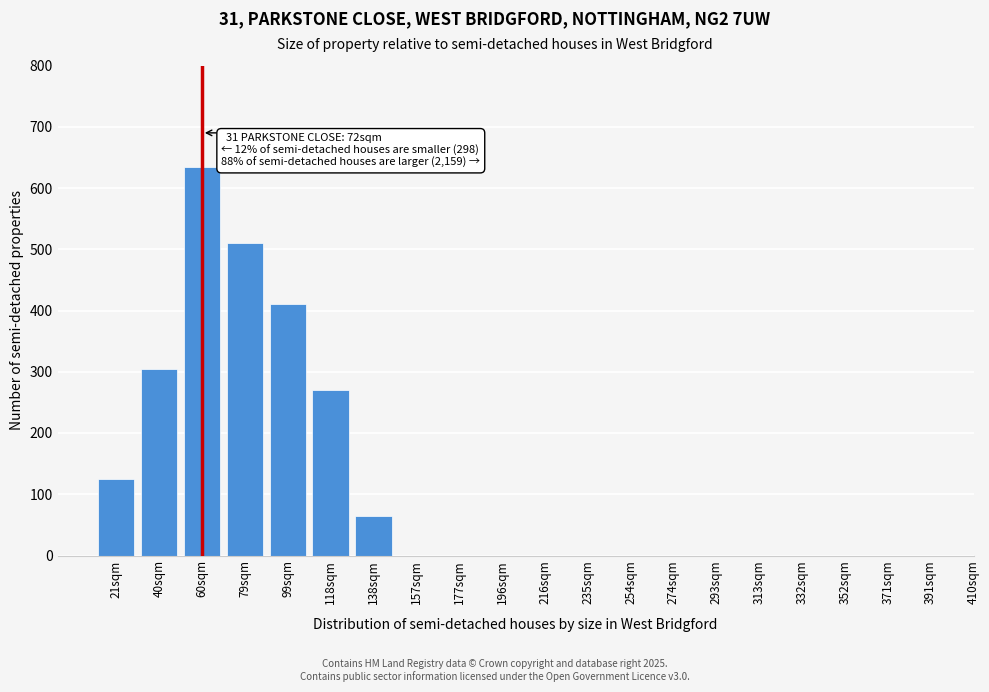

Reading right to left, extract all data points from this chart.

371sqm=0	352sqm=0	332sqm=0	313sqm=0	293sqm=0	274sqm=0	254sqm=0	235sqm=0	216sqm=0	196sqm=0	177sqm=0	157sqm=0	138sqm=65	118sqm=270	99sqm=410	79sqm=510	60sqm=635	40sqm=305	21sqm=125